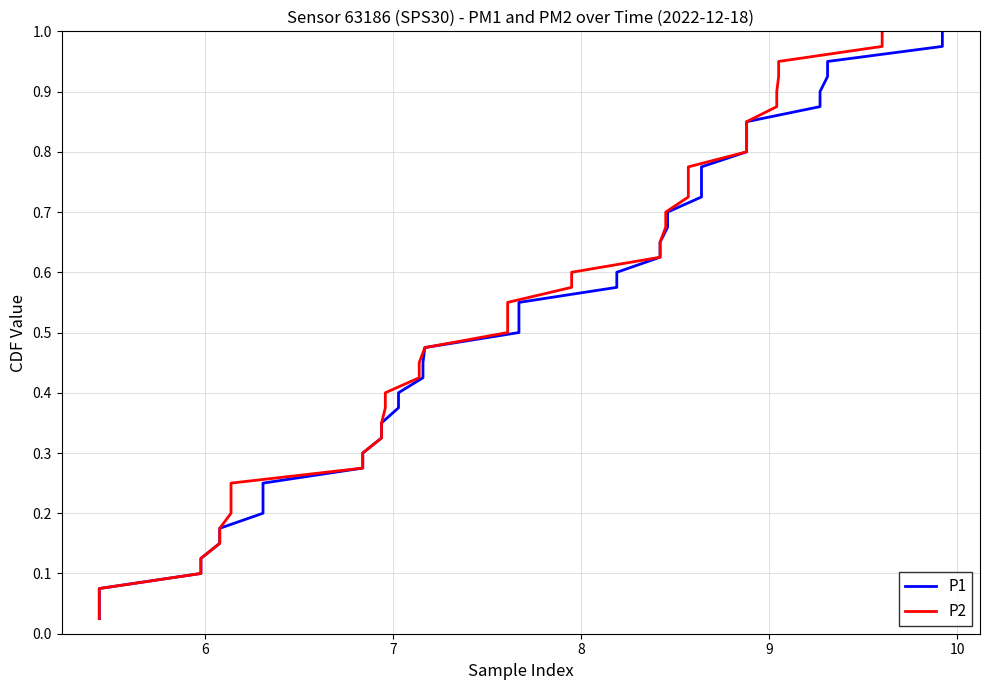

True or false: P1 has a value of 0.2 at 14.

False